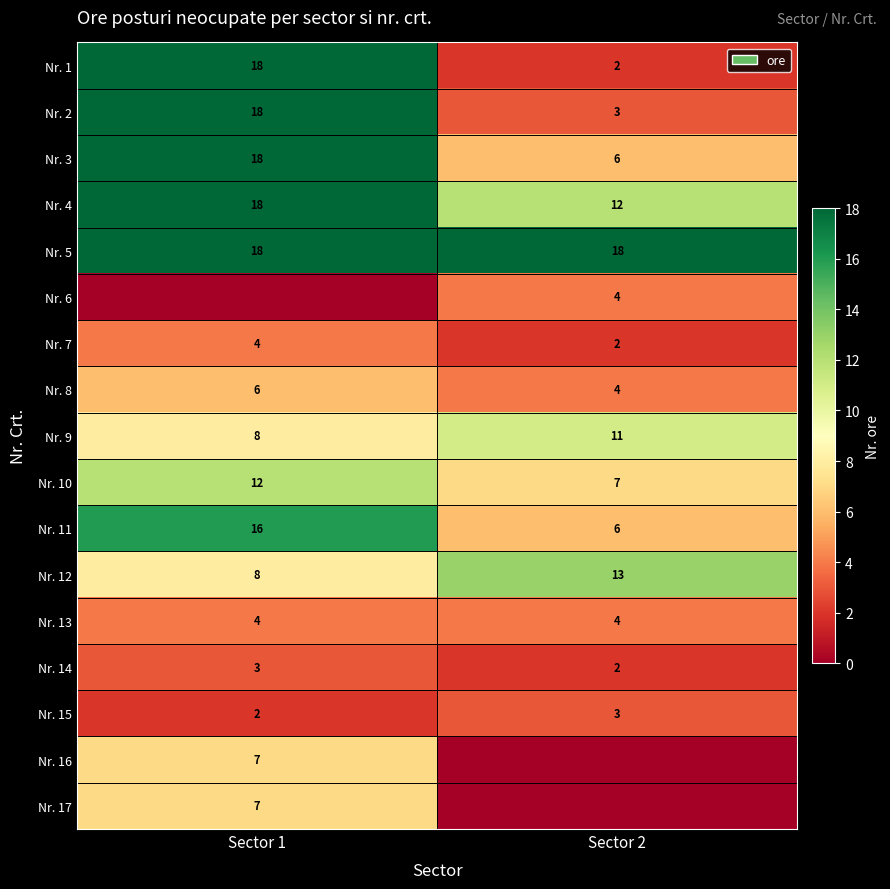

What is the sum of all Nr. 14 values?

5